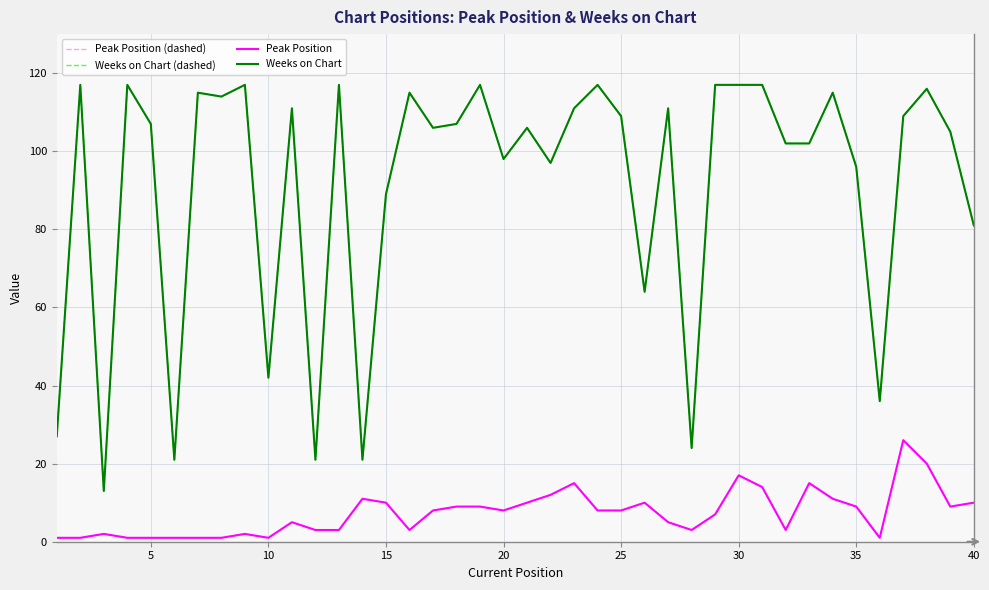

Does the chart display data point markers on the line(s)?

No